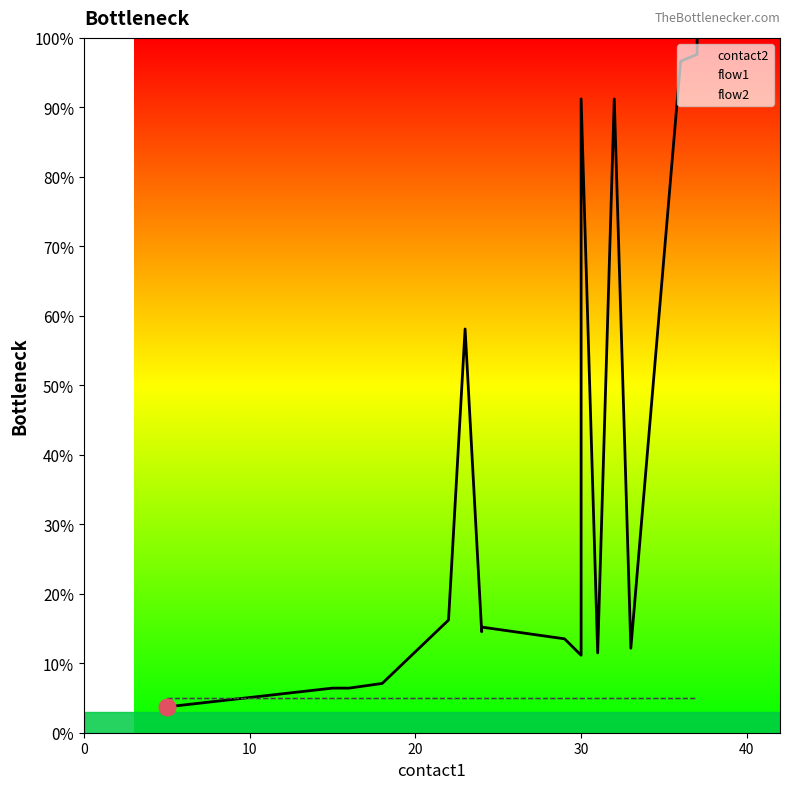

What is the sum of all flow2 values?

100.0